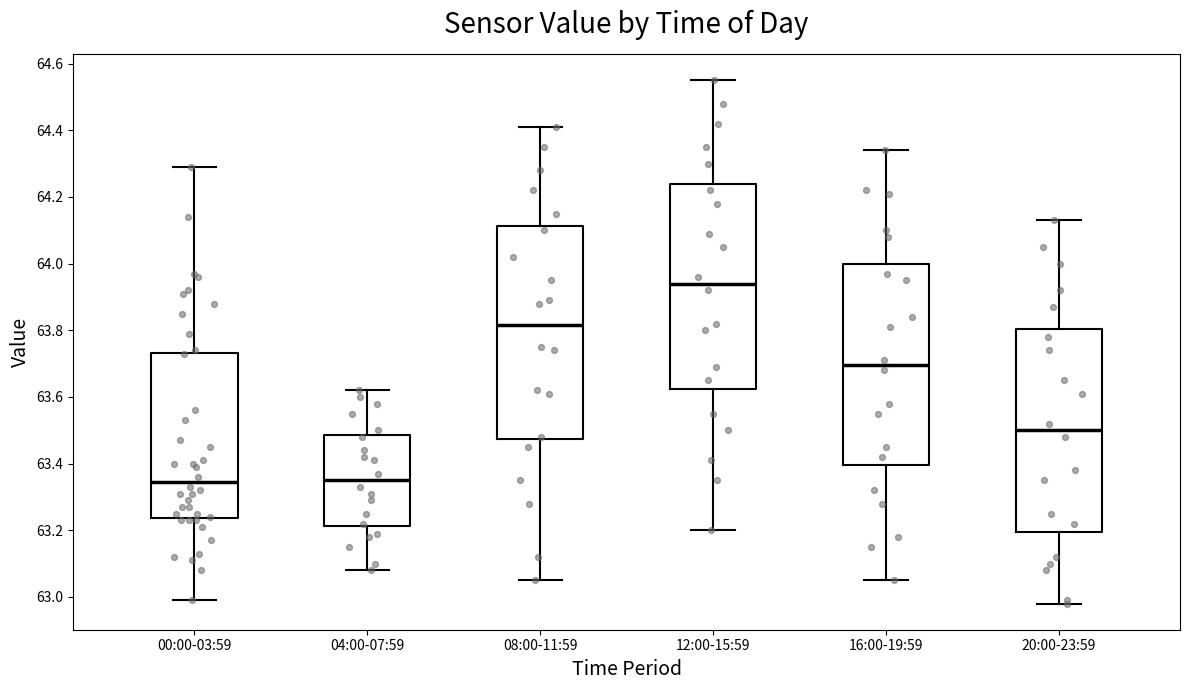

Reading left to right, transcribe this box plot: for each box, give where its median line is, the range the box spans, and where its two whiskers end, as read against the y-axis. The values are not printed on the chart, so give them approximately, as read against the axis.

00:00-03:59: median 63.34, box 63.24 to 63.74, whiskers 63.00 to 64.30
04:00-07:59: median 63.36, box 63.22 to 63.48, whiskers 63.08 to 63.62
08:00-11:59: median 63.82, box 63.48 to 64.12, whiskers 63.06 to 64.42
12:00-15:59: median 63.94, box 63.62 to 64.24, whiskers 63.20 to 64.56
16:00-19:59: median 63.70, box 63.40 to 64.00, whiskers 63.06 to 64.34
20:00-23:59: median 63.50, box 63.20 to 63.80, whiskers 62.98 to 64.14